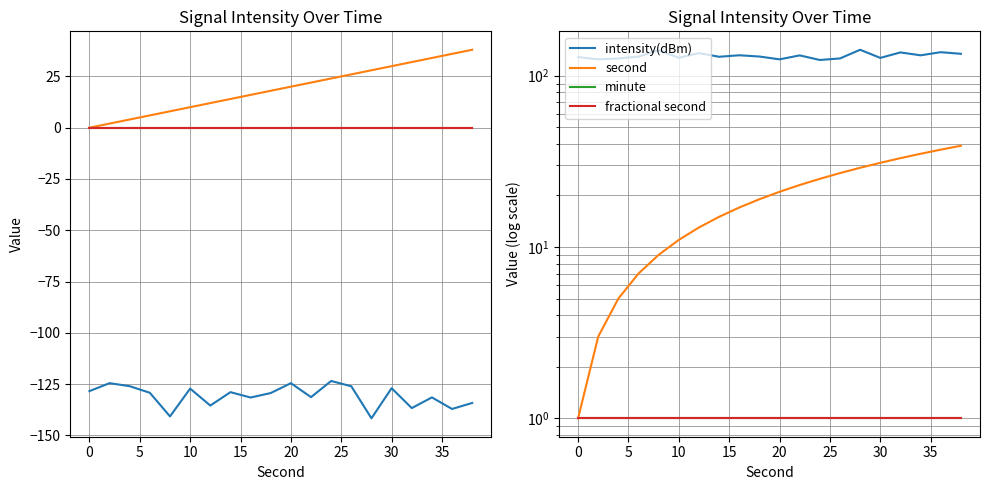

What are all the series names shown in the legend?

intensity(dBm), second, minute, fractional second